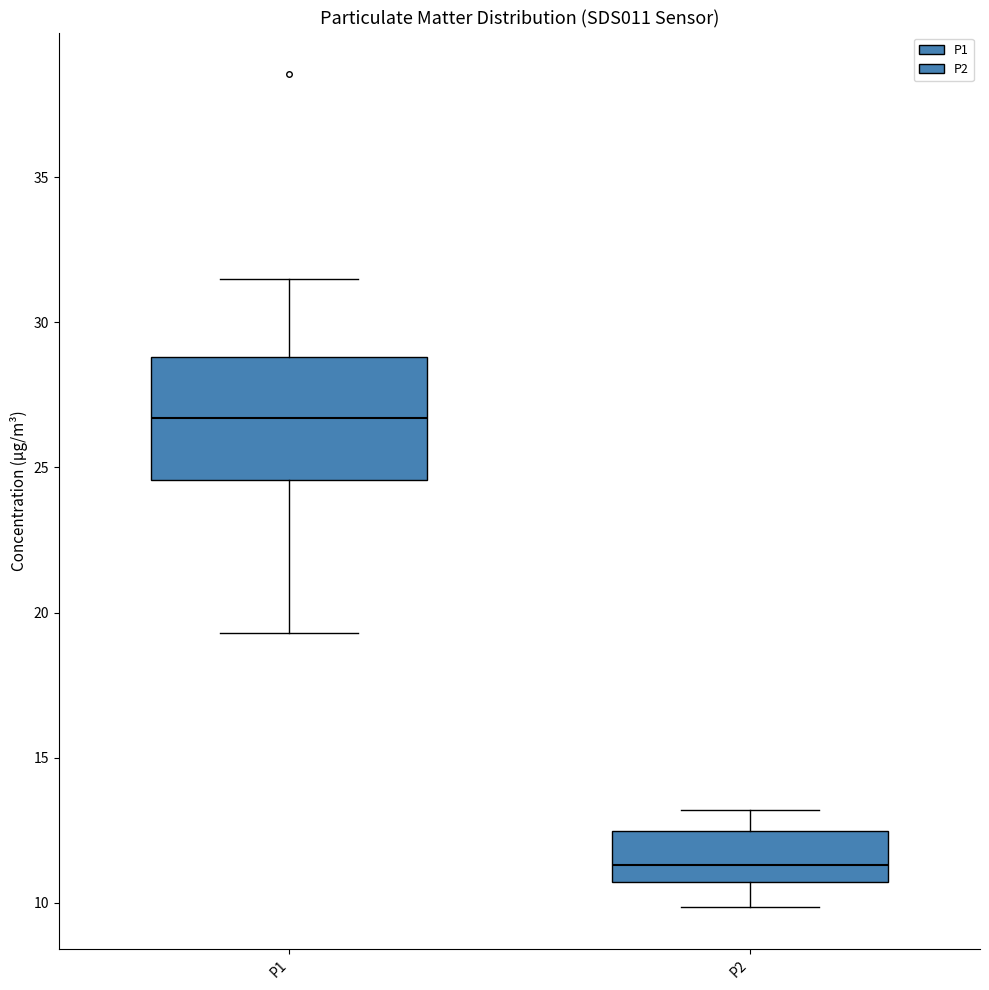

Reading left to right, read every box against the y-axis: the position of its median line, the range the box covers, and the ends of its whiskers. The values are not printed on the chart, so give them approximately, as read against the axis.

P1: median 26.5, box 24.5 to 29.0, whiskers 19.5 to 31.5
P2: median 11.5, box 10.5 to 12.5, whiskers 10.0 to 13.0